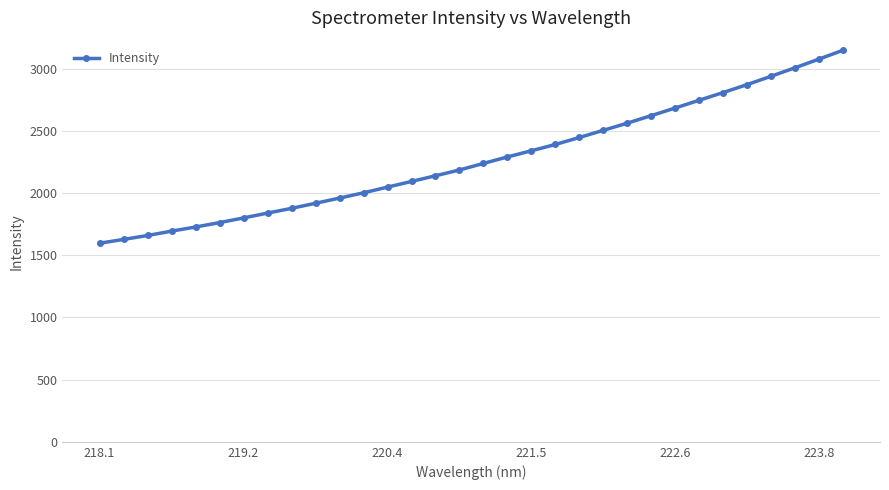

What is the value of the 3rd point from the left?

1658.8